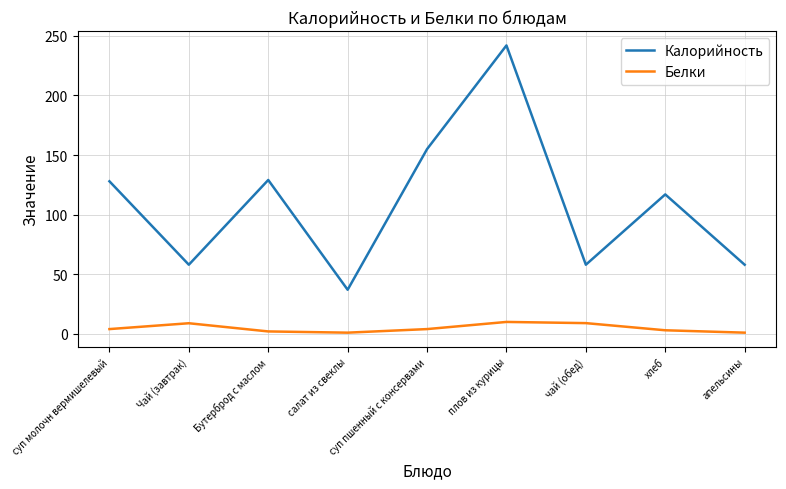

Rank the series by their average value, from highest to lowest.

Калорийность, Белки